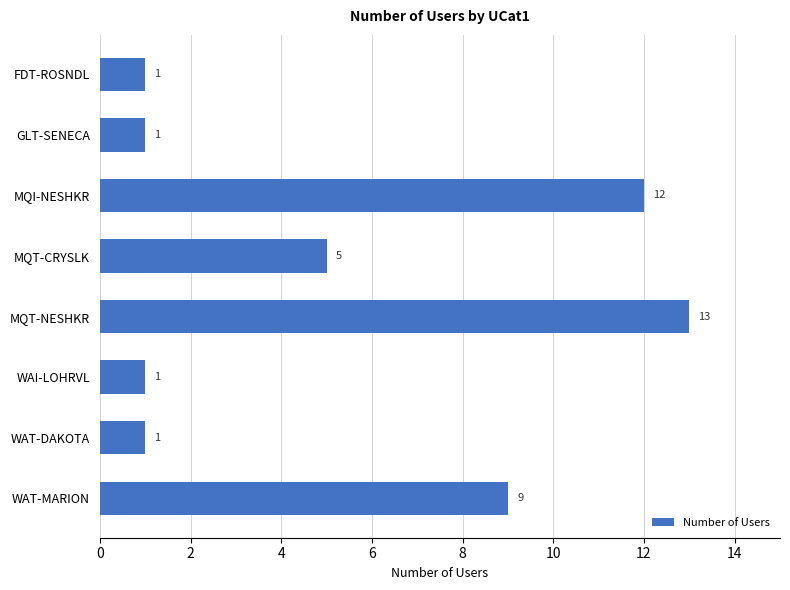

At which label is the value closest to 7?

MQT-CRYSLK